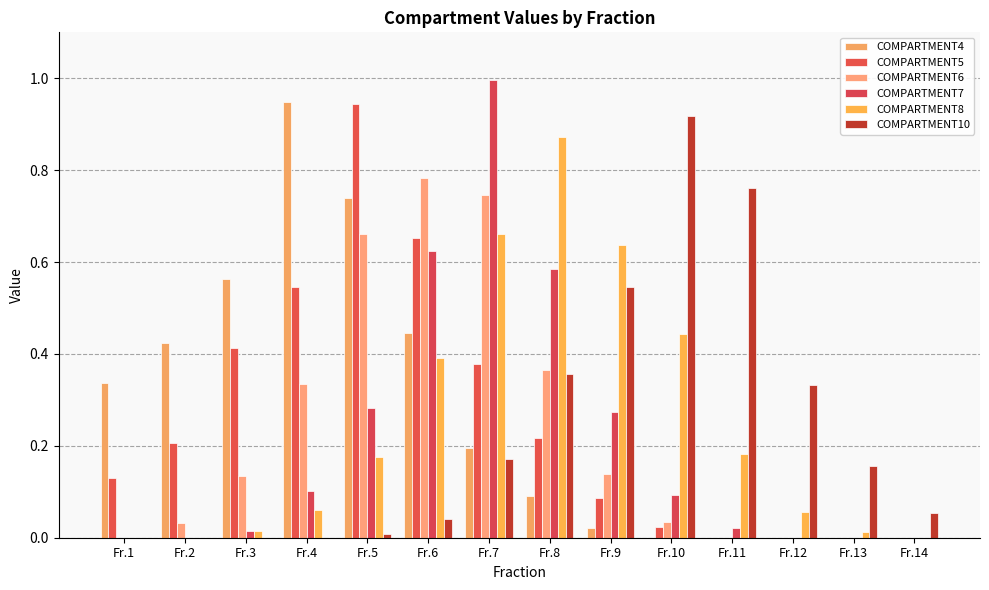

How many groups of bars are there?

14